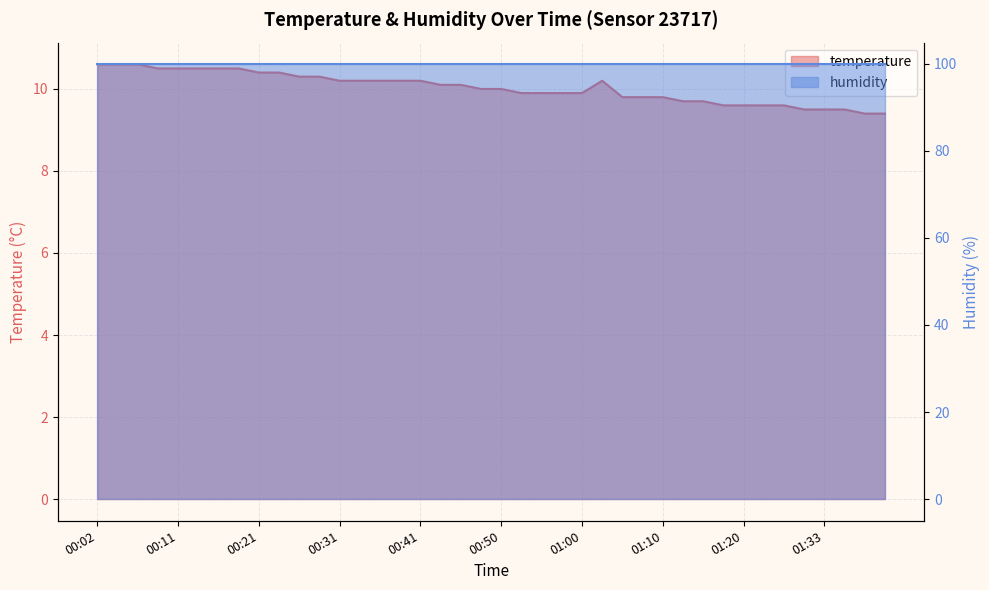

How many values are below 10?

18